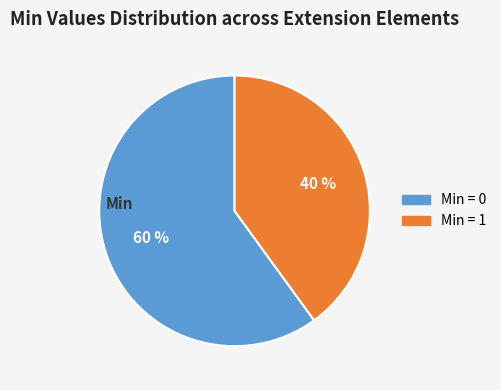

How many slices are in this pie chart?

2